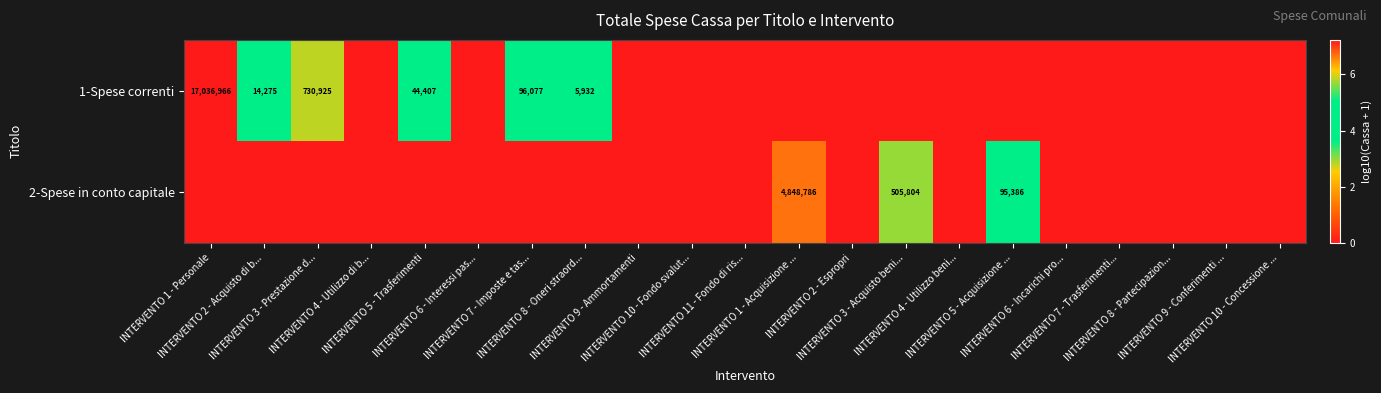

At how many categories does at least one series exceed 2?

9